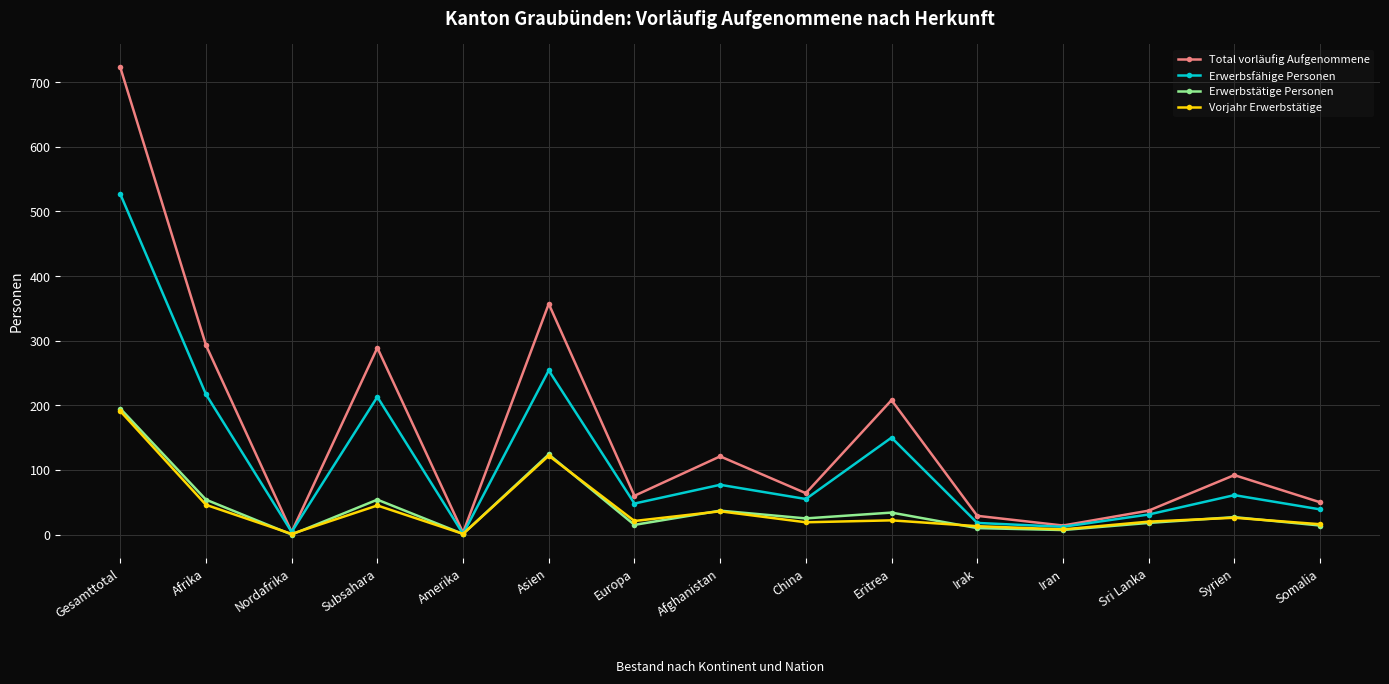

What is the difference between the highest and lowest values at Eritrea?

186